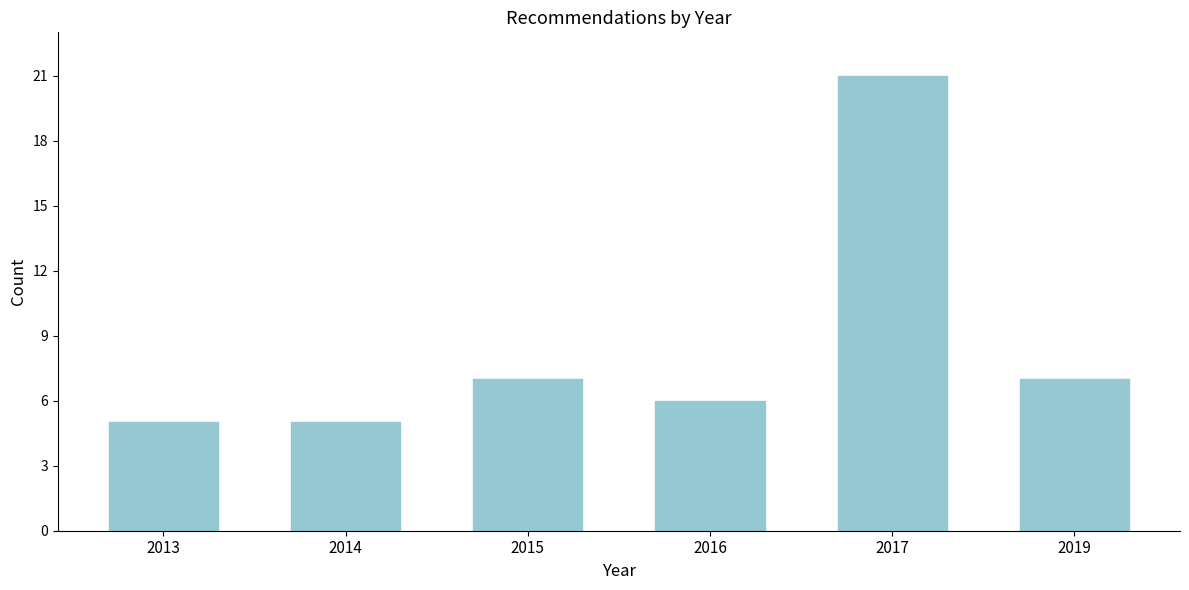

Reading right to left, list all the values displayed in this chart.

2019=7	2017=21	2016=6	2015=7	2014=5	2013=5